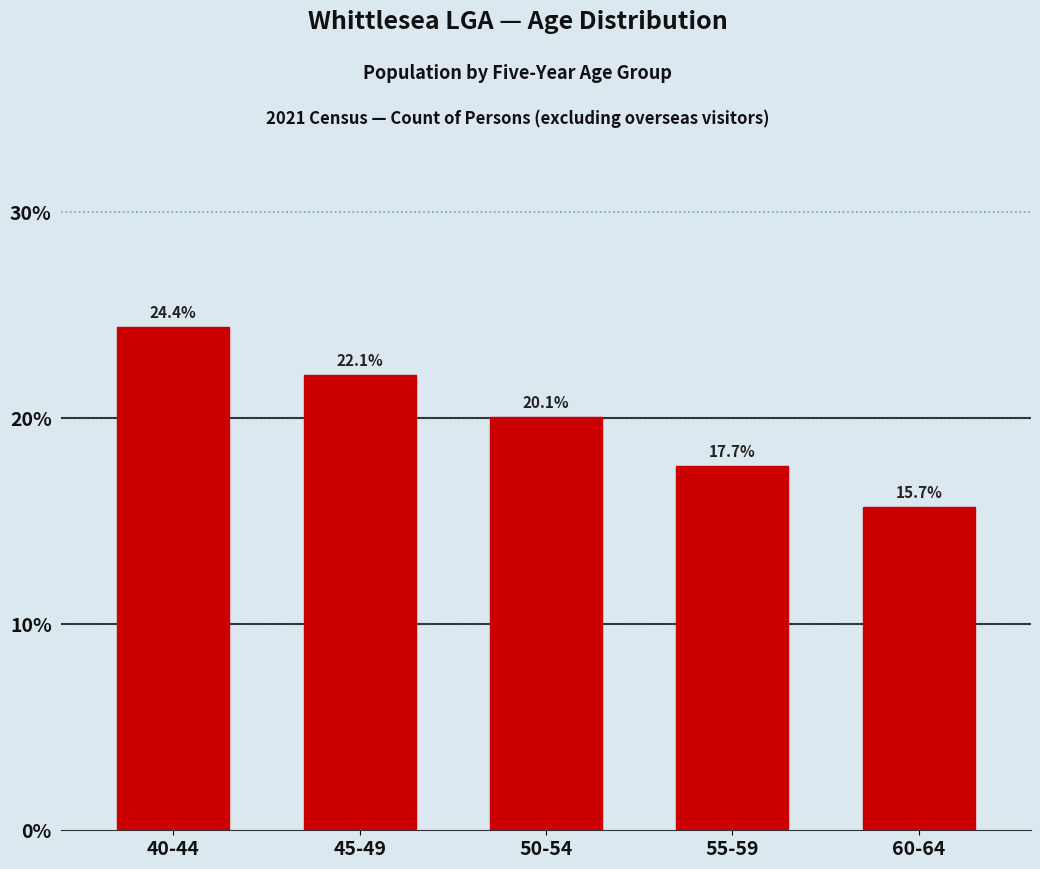

Reading left to right, extract all data points from this chart.

24.4	22.1	20.1	17.7	15.7